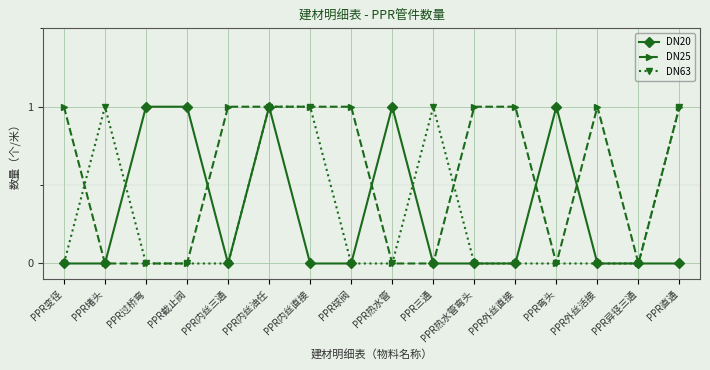

True or false: DN20 has more than 0 points higher than both neighbors.

True